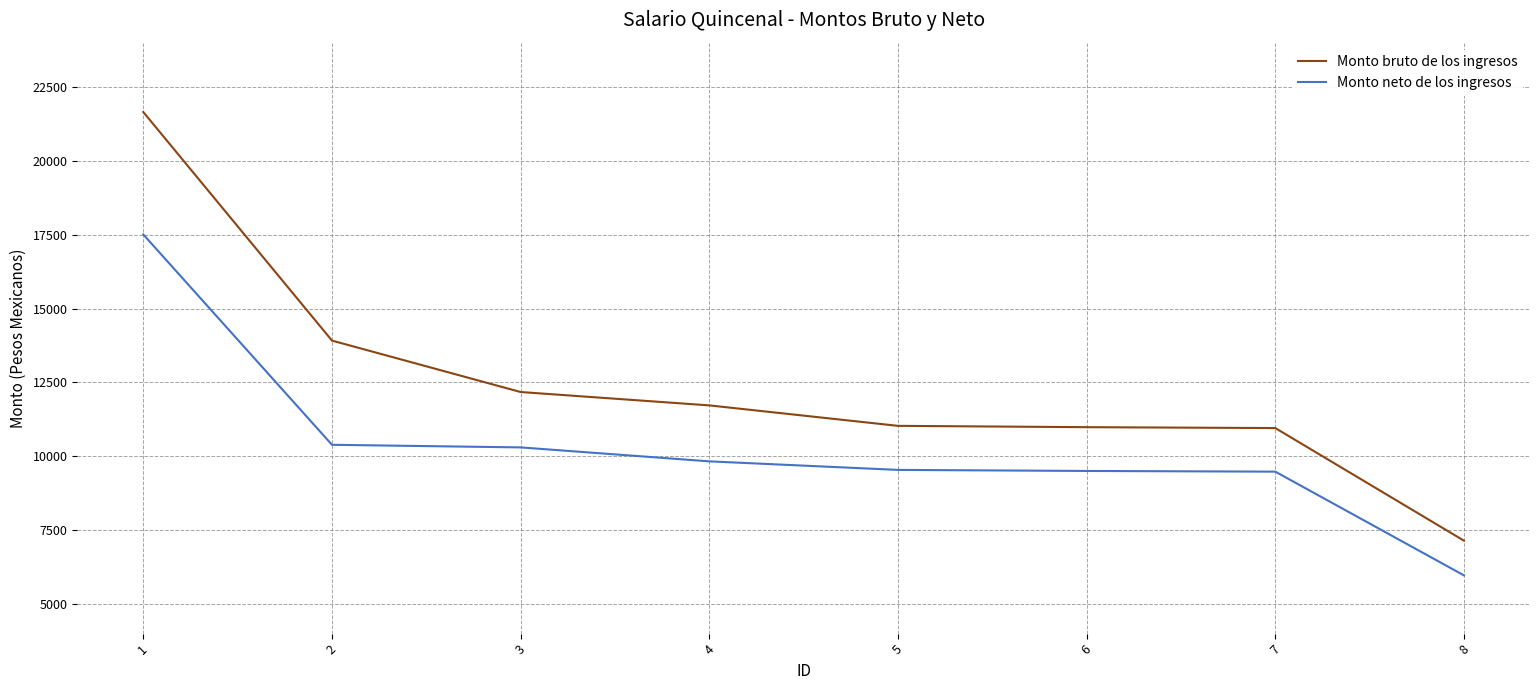

True or false: Monto neto de los ingresos has a value of 9051.1 at 8.

False